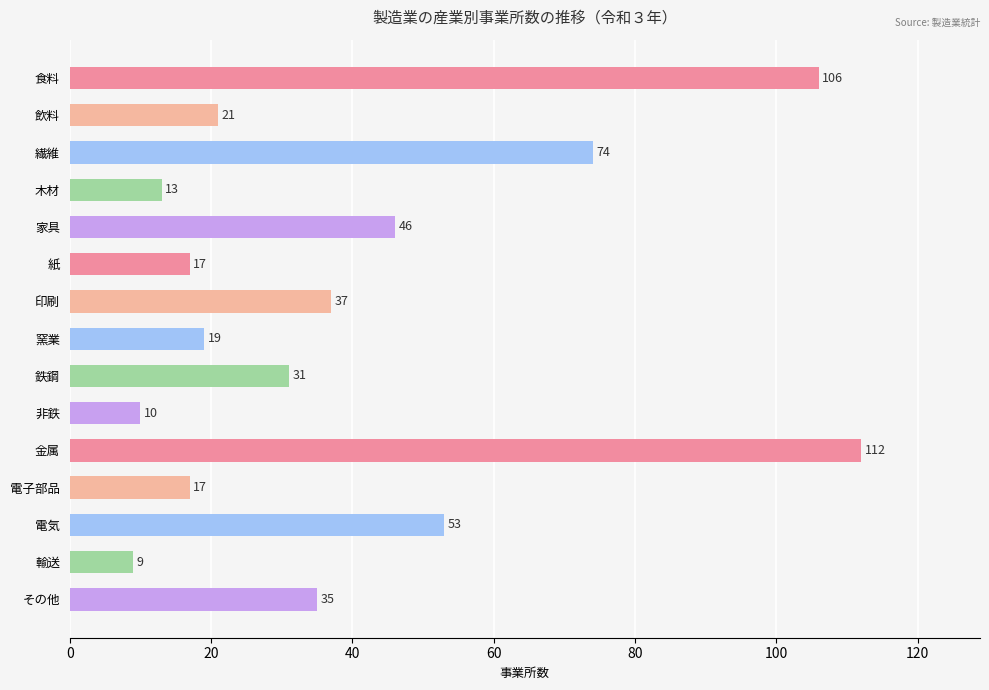

Approximately how many times larger is the value at 食料 compared to 木材?

8.2